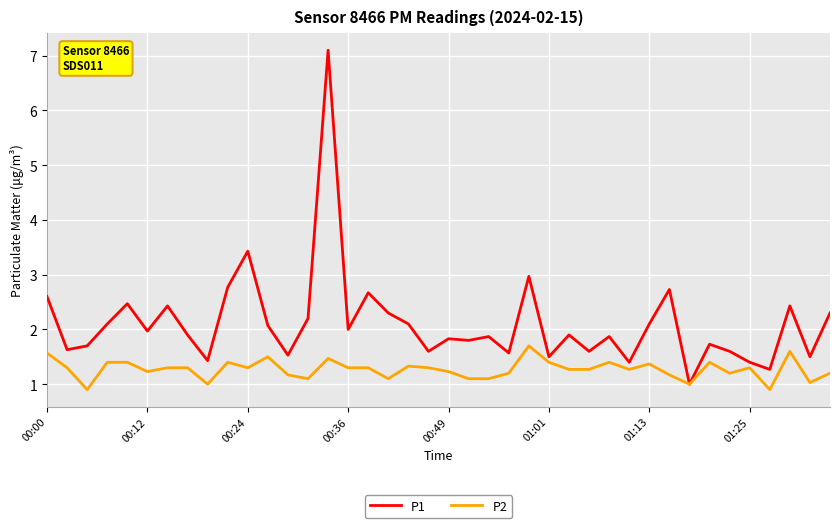

In P1, how many points are higher than both neighbors (excluding endpoints)?

13